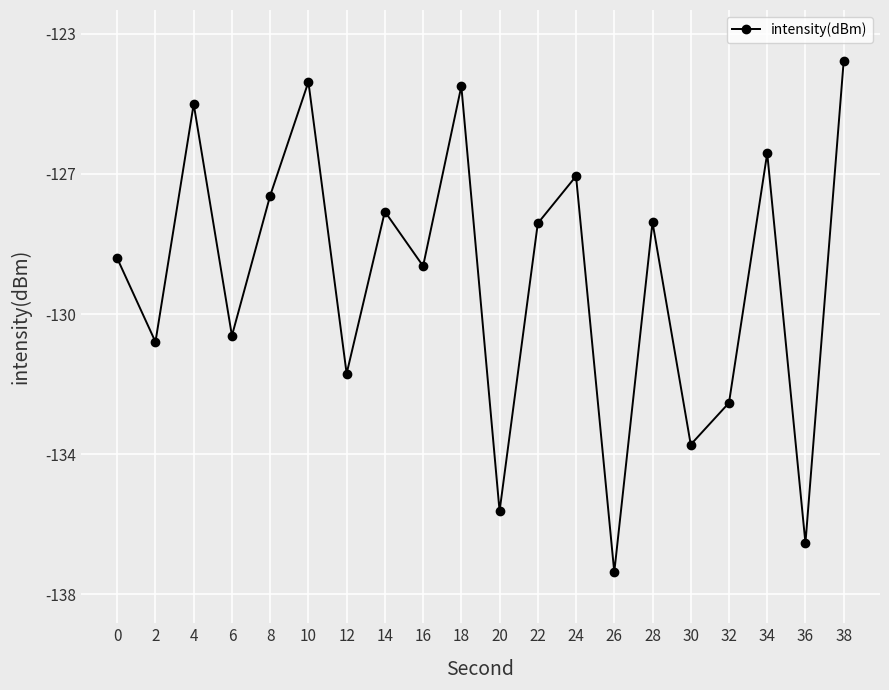

Reading right to left, list all the values displayed in this chart.

-123.7	-136.6	-126.2	-132.9	-134.0	-128.0	-137.4	-126.8	-128.1	-135.8	-124.4	-129.2	-127.8	-132.1	-124.3	-127.3	-131.1	-124.9	-131.2	-129.0